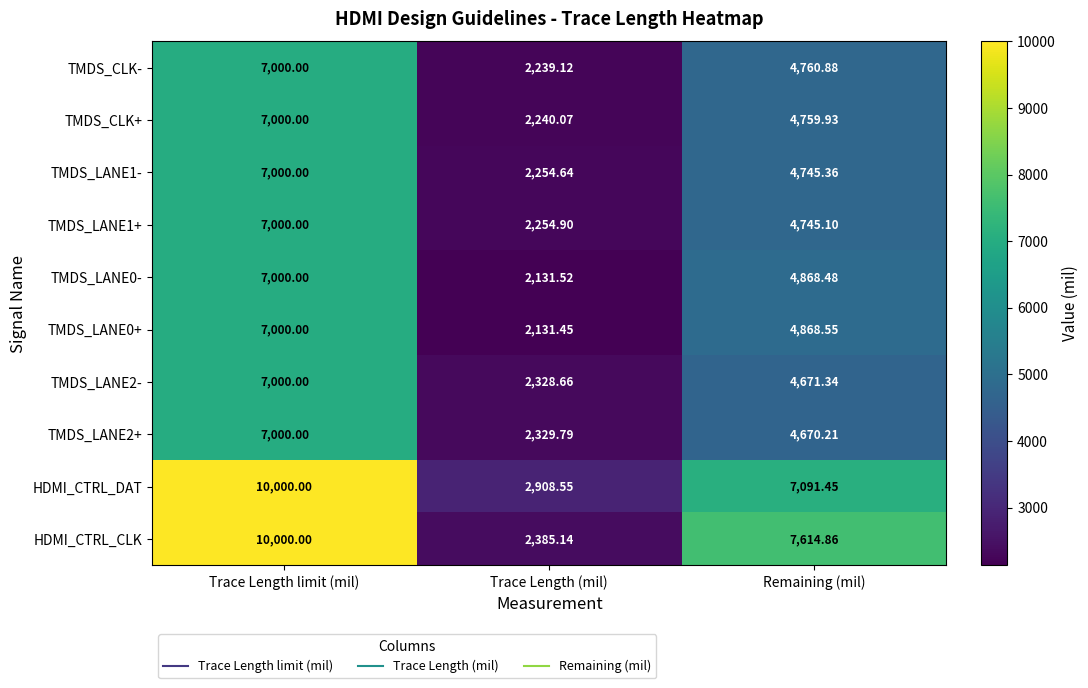

List the labels in order of TMDS_LANE0- value, largest first.

Trace Length limit (mil), Remaining (mil), Trace Length (mil)